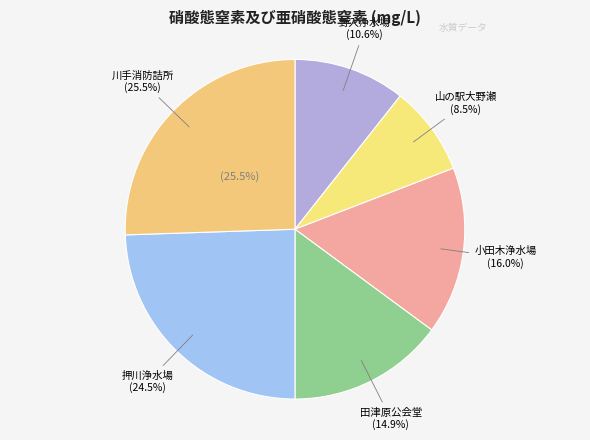

Rank the categories by value from highest to lowest.

川手消防詰所, 押川浄水場, 小田木浄水場, 田津原公会堂, 野入浄水場, 山の駅大野瀬